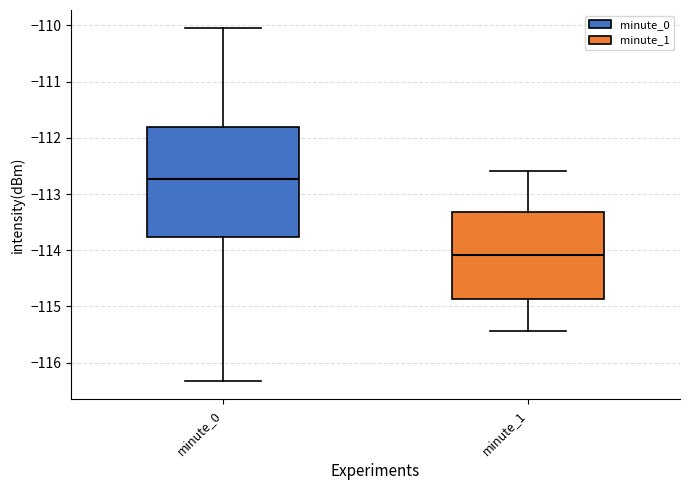

Reading left to right, read every box against the y-axis: the position of its median line, the range the box covers, and the ends of its whiskers. The values are not printed on the chart, so give them approximately, as read against the axis.

minute_0: median -112.7, box -113.8 to -111.8, whiskers -116.3 to -110.0
minute_1: median -114.1, box -114.9 to -113.3, whiskers -115.4 to -112.6